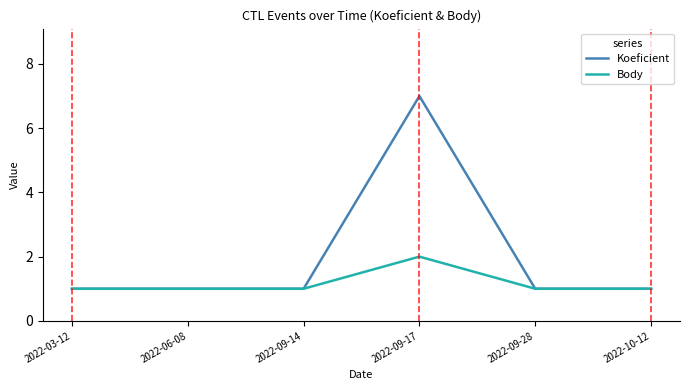

At which category does the chart reach its peak across all series?

2022-09-17